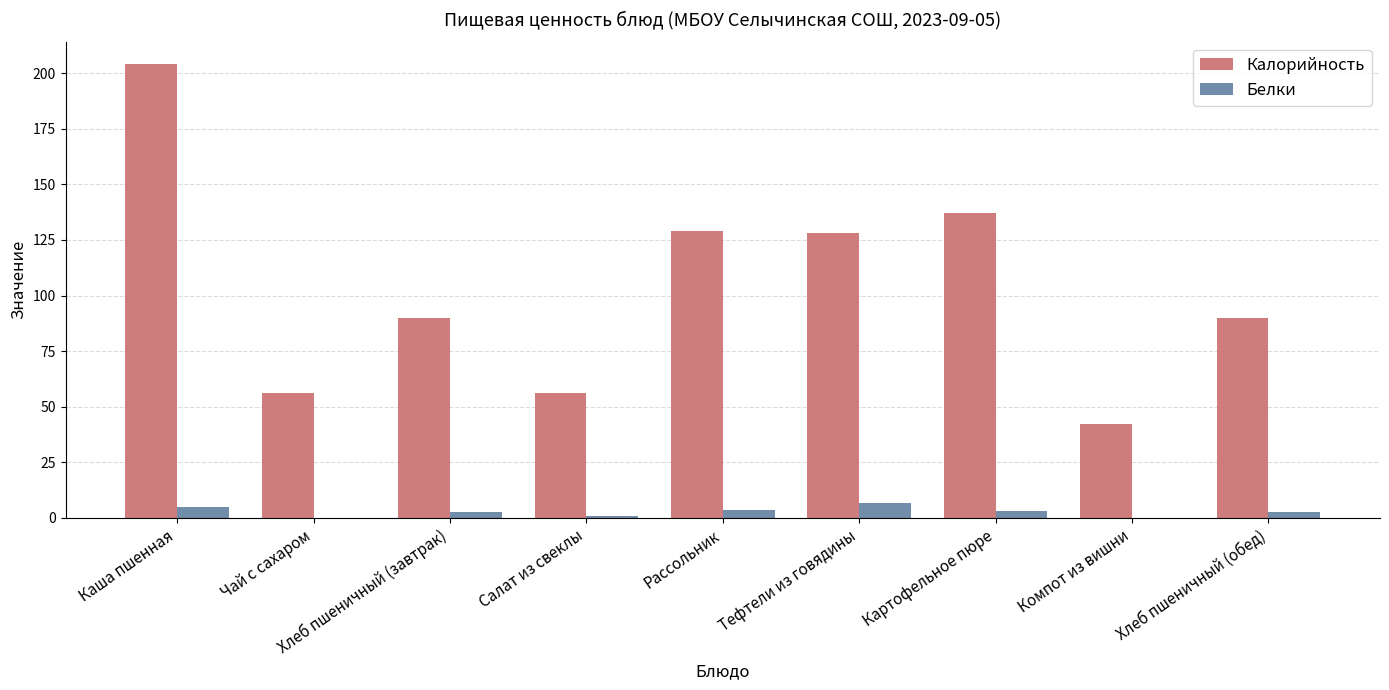

Between Чай с сахаром and Хлеб пшеничный (завтрак), which series saw the biggest shift?

Калорийность